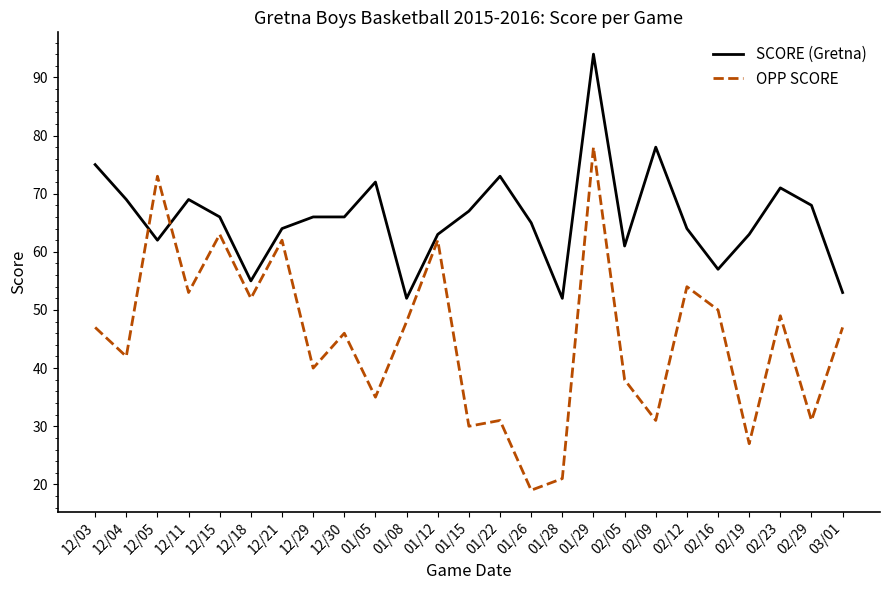

How many intersections are there between SCORE (Gretna) and OPP SCORE?

2